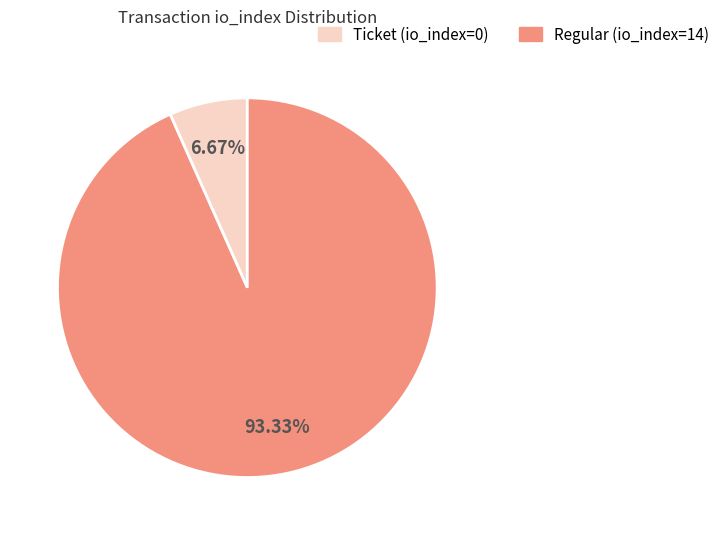

Do Regular (io_index=14) and Ticket (io_index=0) together represent more than half of the pie?

Yes